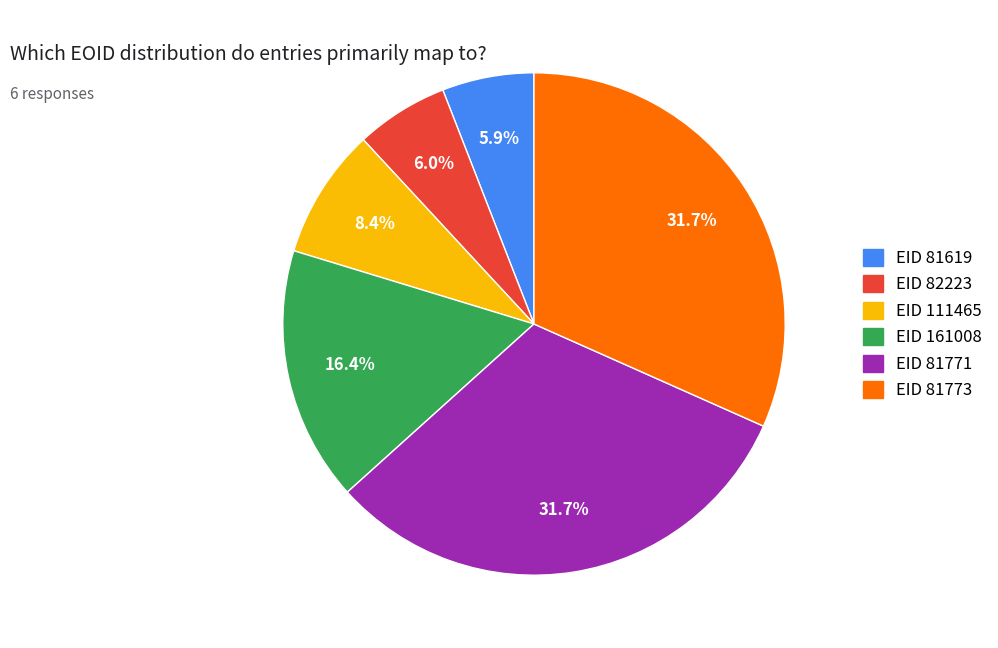

What percentage do EID 81619 and EID 161008 together represent?

22.3%